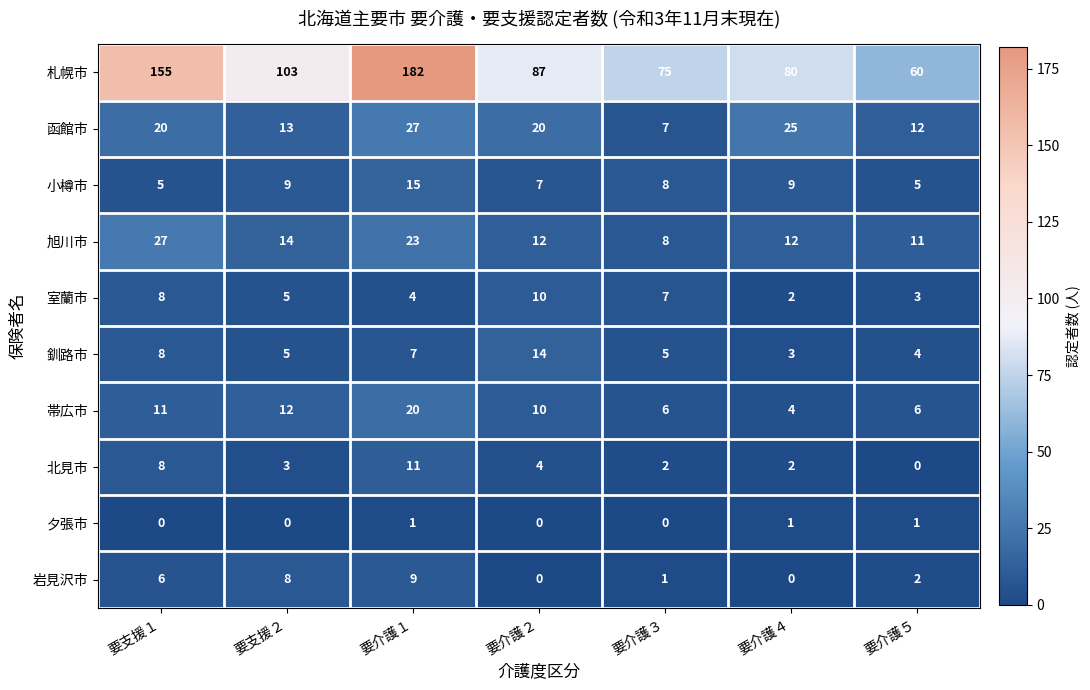

Which series has the largest range (max minus min)?

札幌市